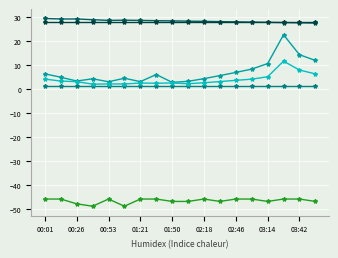

What is the maximum value shown in the chart?

29.3